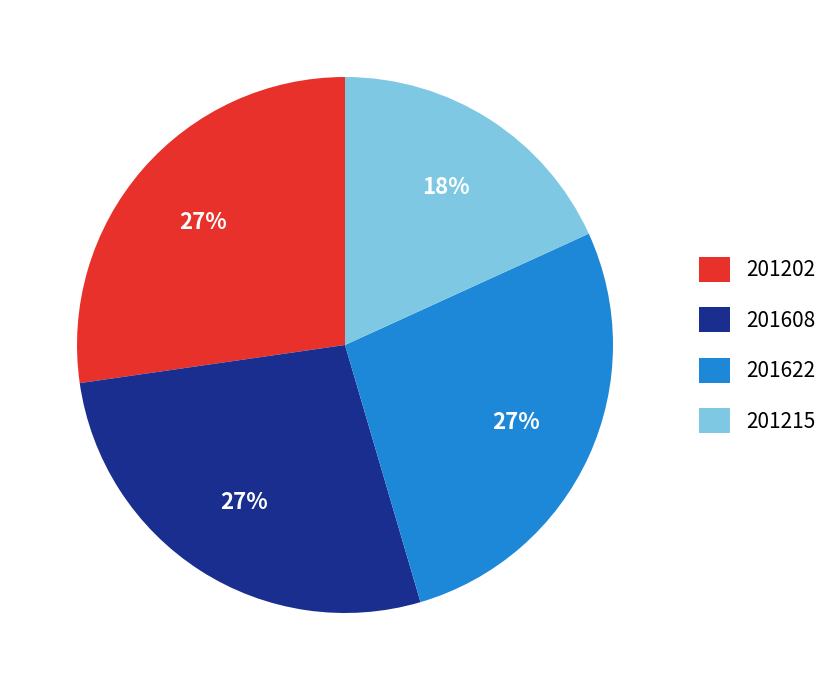

Count the number of slices in the pie.

4